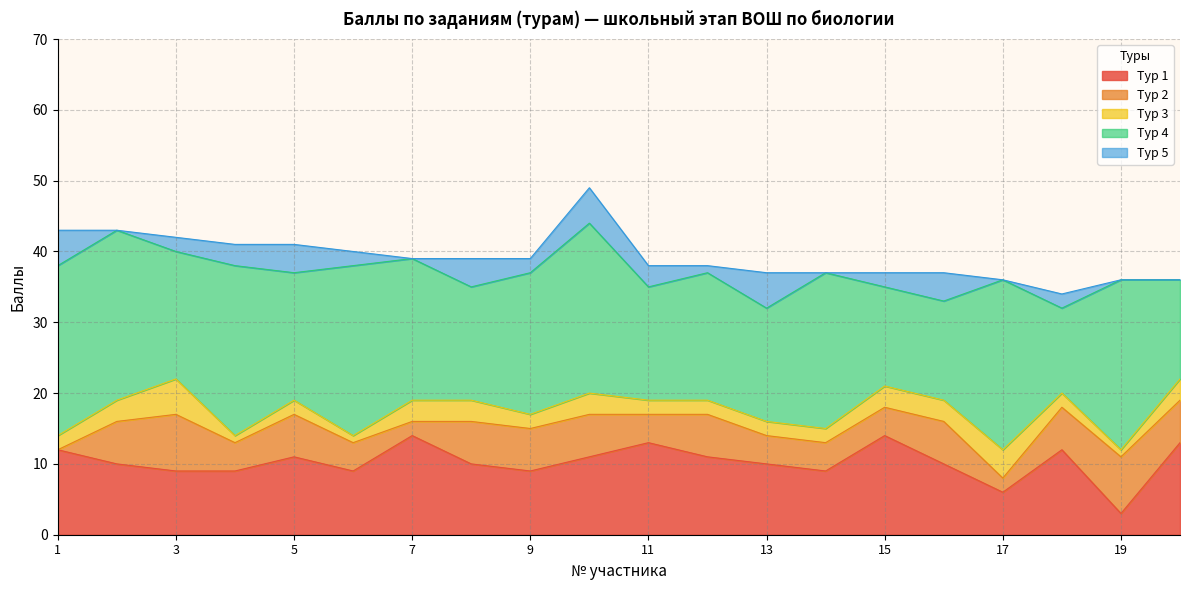

In Тур 5, how many points are lower than both neighbors (excluding endpoints)?

6